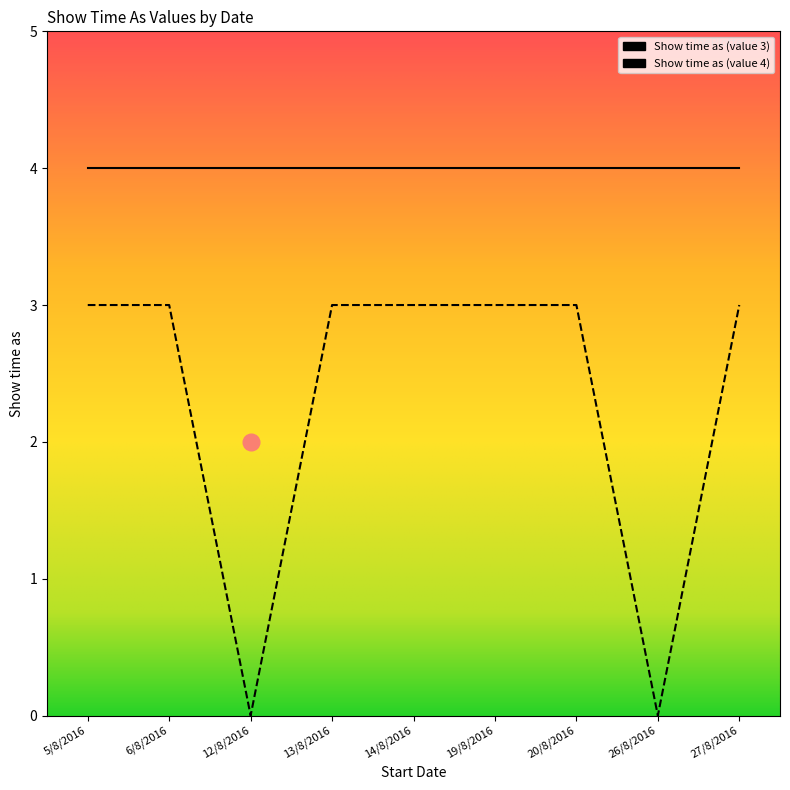

At which category does the chart reach its peak across all series?

5/8/2016